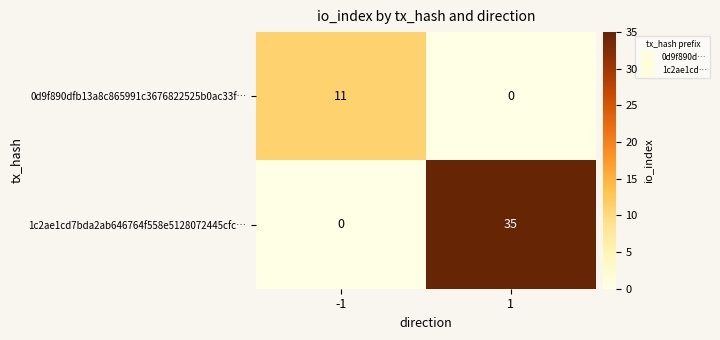

Reading left to right, what are all the values shown in this chart?

0d9f890dfb13a8c865991c3676822525b0ac33f…: -1=11	1=0
1c2ae1cd7bda2ab646764f558e5128072445cfc…: -1=0	1=35